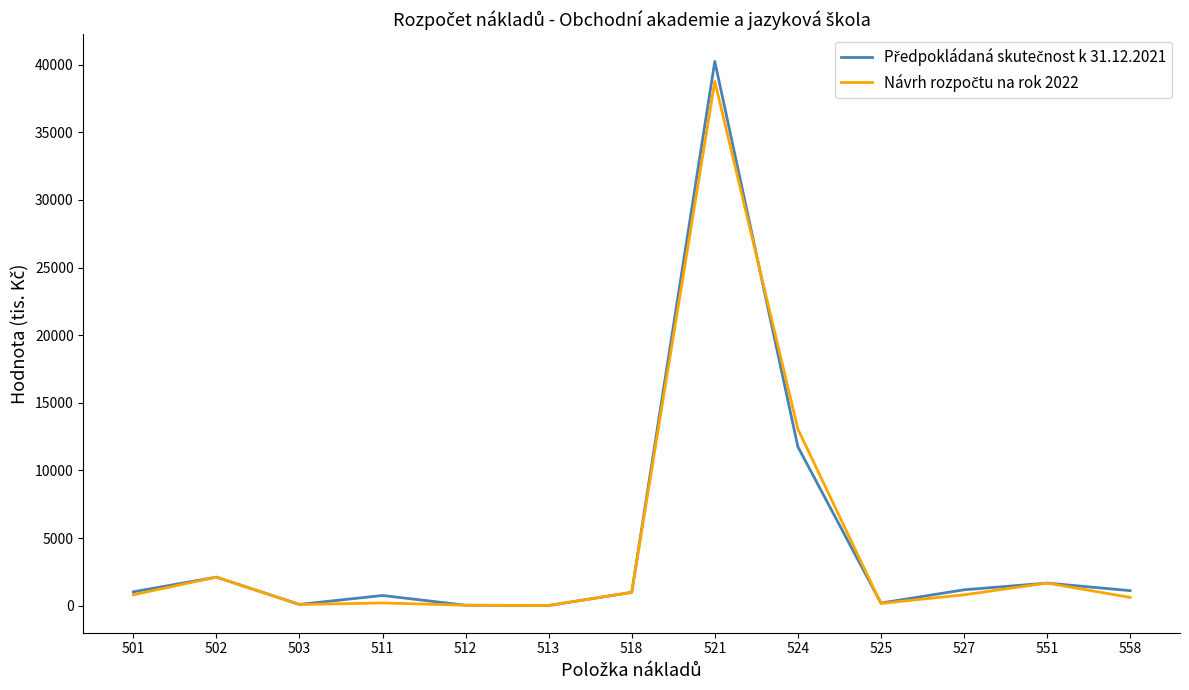

At which category is the sum across all series the highest?

521